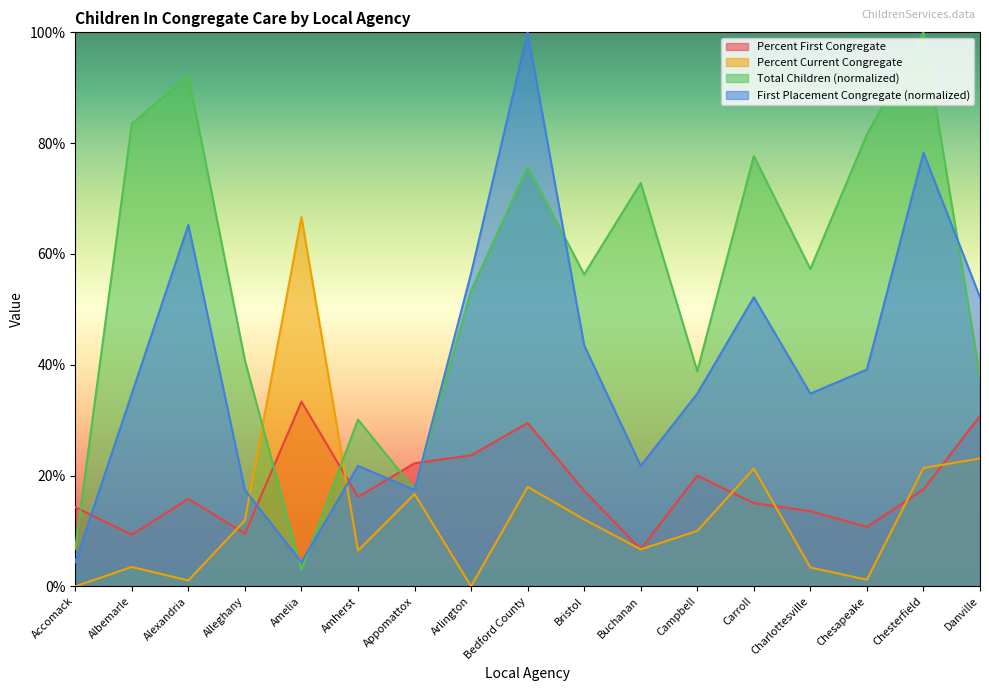

Rank the series at Amelia from lowest to highest value.

Total Children (normalized), First Placement Congregate (normalized), Percent First Congregate, Percent Current Congregate